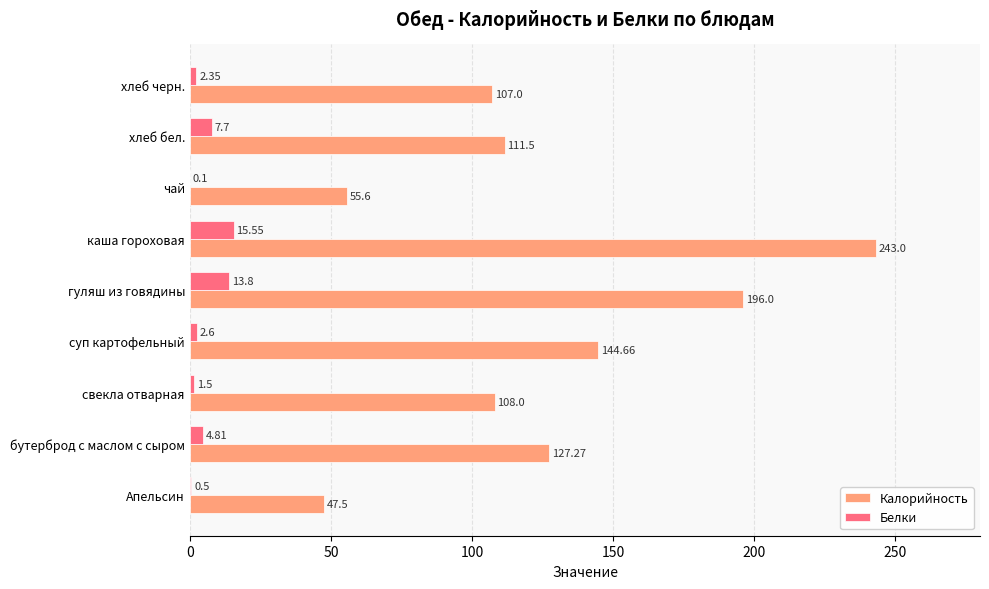

What are all the series names shown in the legend?

Калорийность, Белки